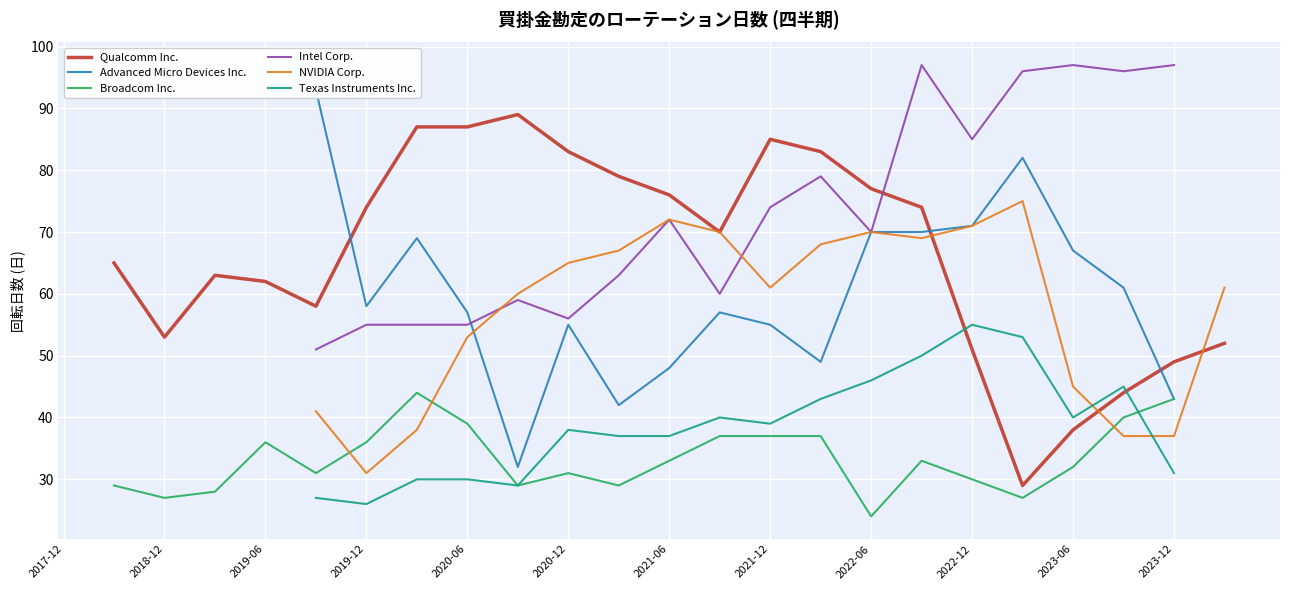

Where is Intel Corp. nearest to the value 76?

2021-12-26